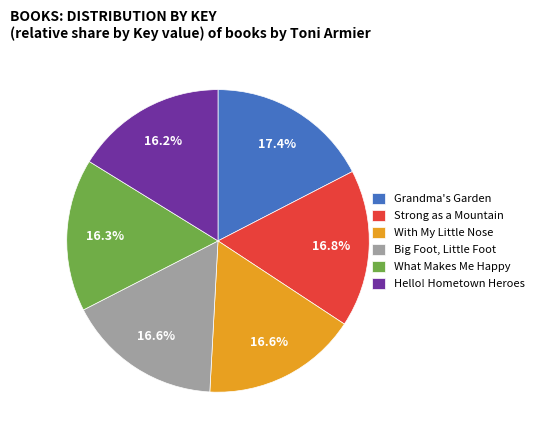

The Big Foot, Little Foot slice represents 17% of the pie. True or false?

True